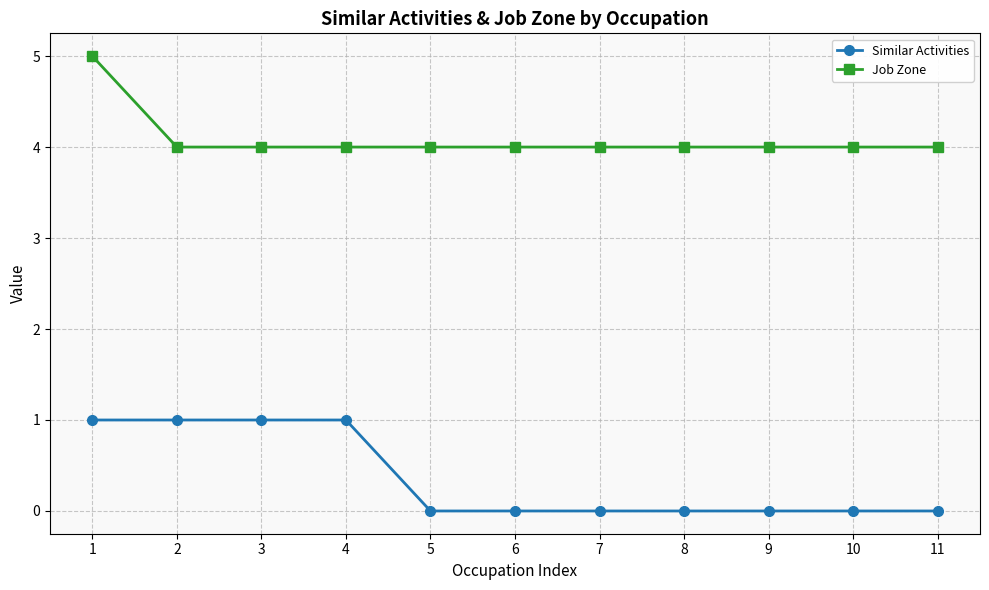

The Similar Activities series shows 1 at 4. True or false?

True